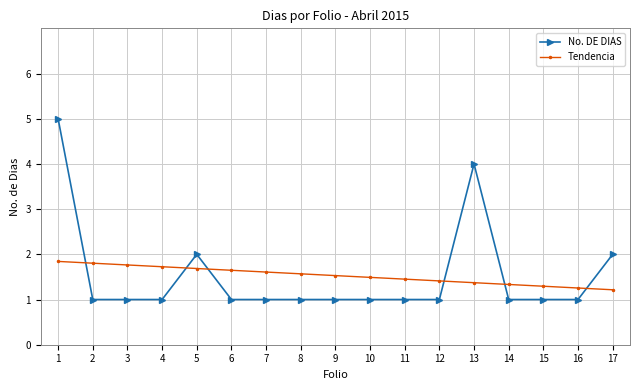

What is the maximum value for No. DE DIAS?

5.0